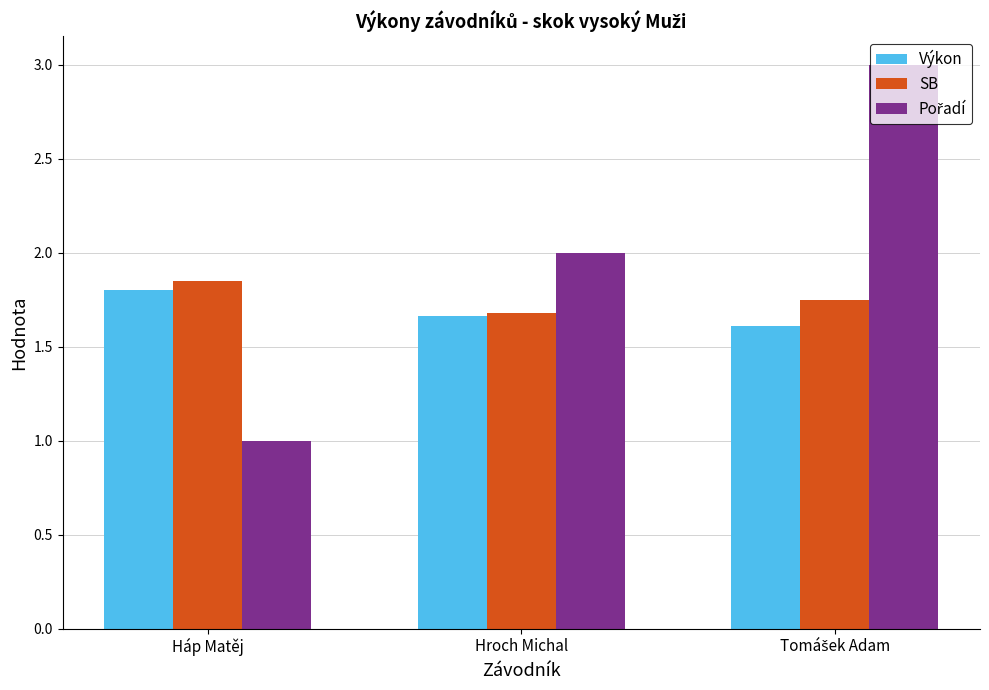

What is the minimum value shown in the chart?

1.0